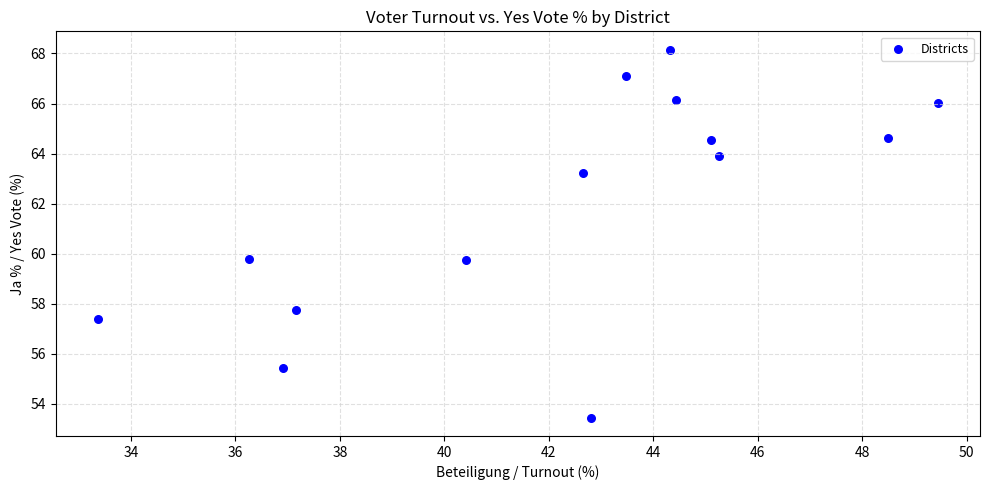

What is the range of Y values (max minus min)?

14.7